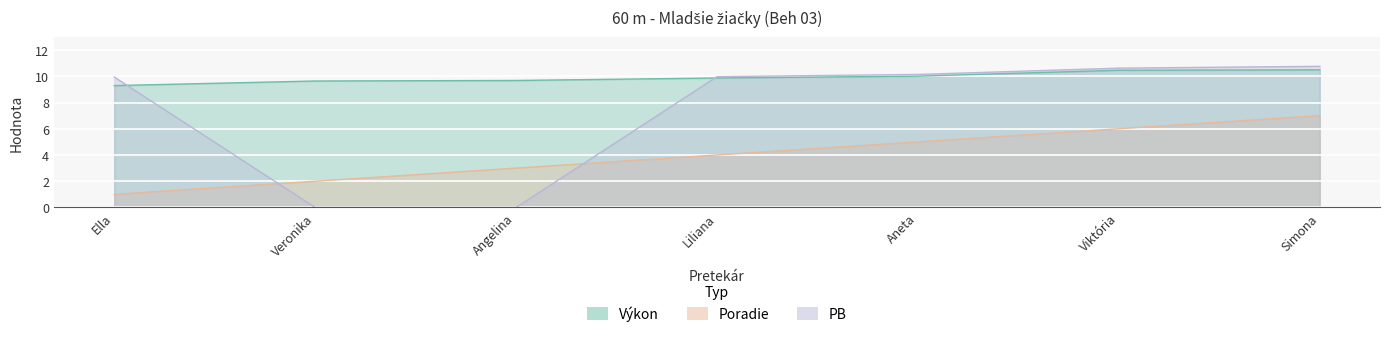

What is the average value of the Poradie series?

4.0